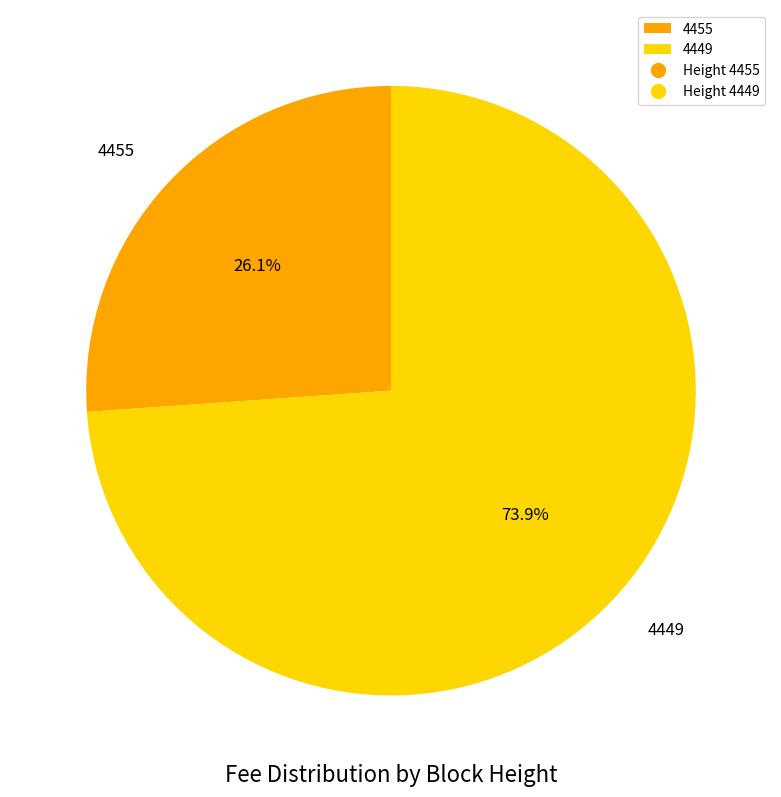

Is 4455 the majority of the pie?

No